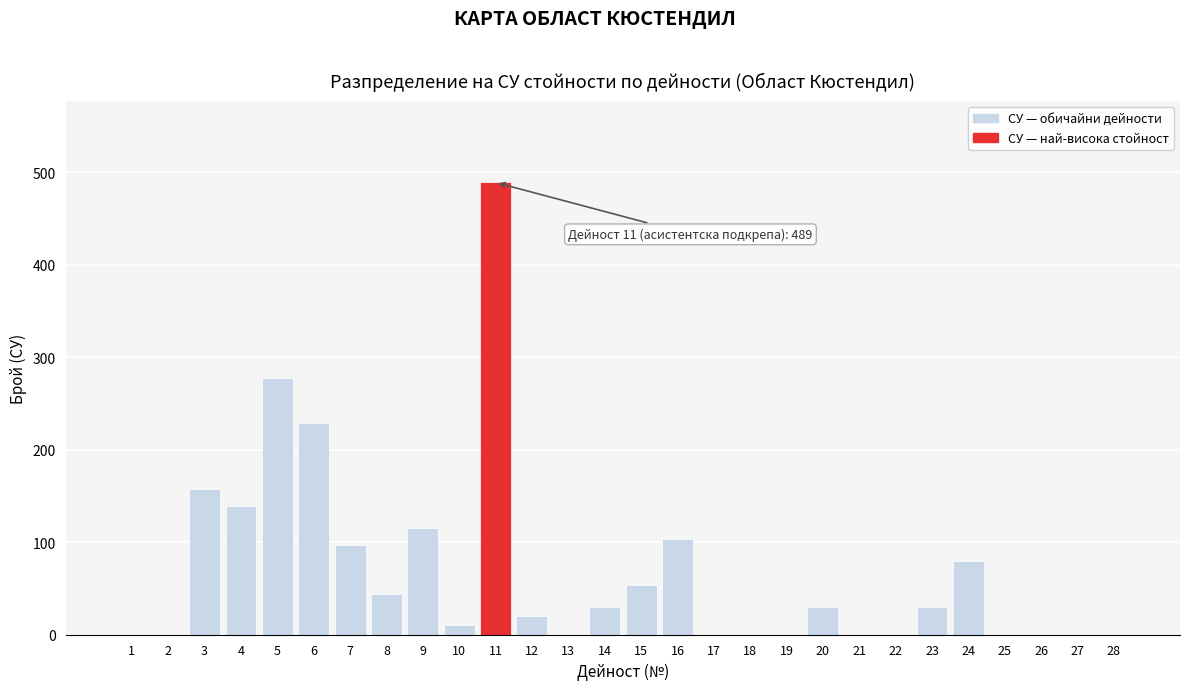

Reading left to right, what are all the values shown in this chart?

1=0	2=0	3=157	4=139	5=277	6=229	7=97	8=44	9=115	10=10	11=489	12=20	13=0	14=30	15=54	16=103	17=0	18=0	19=0	20=30	21=0	22=0	23=30	24=80	25=0	26=0	27=0	28=0